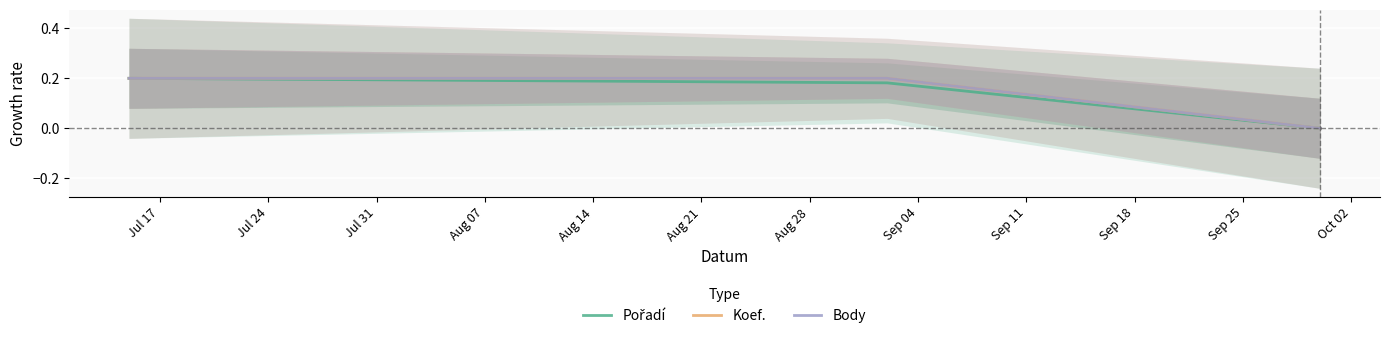

Where is Koef. nearest to the value 0?

Jul 31